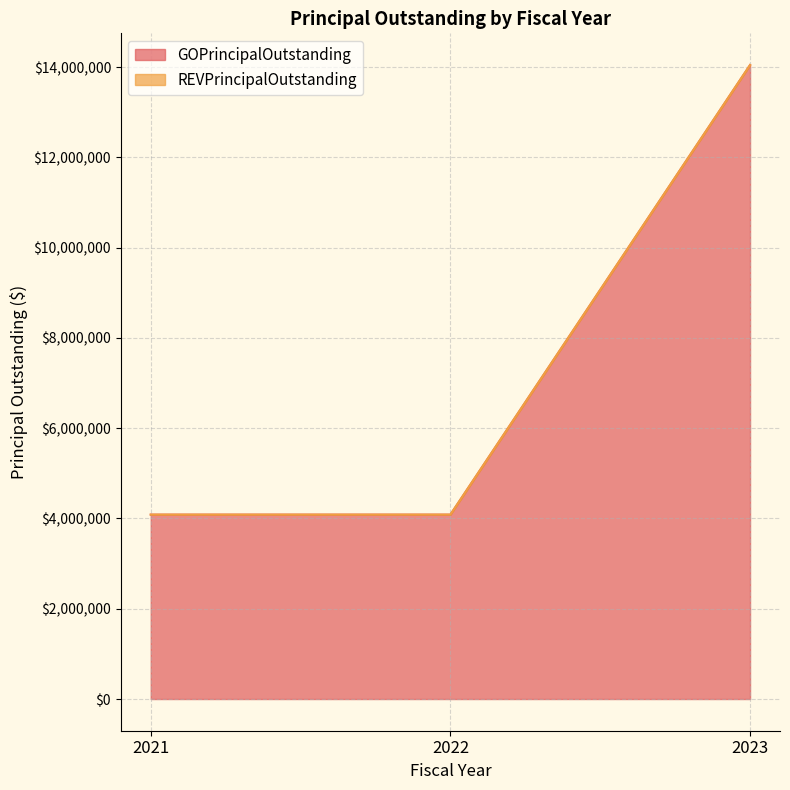

Which label corresponds to the largest value in the chart?

2023